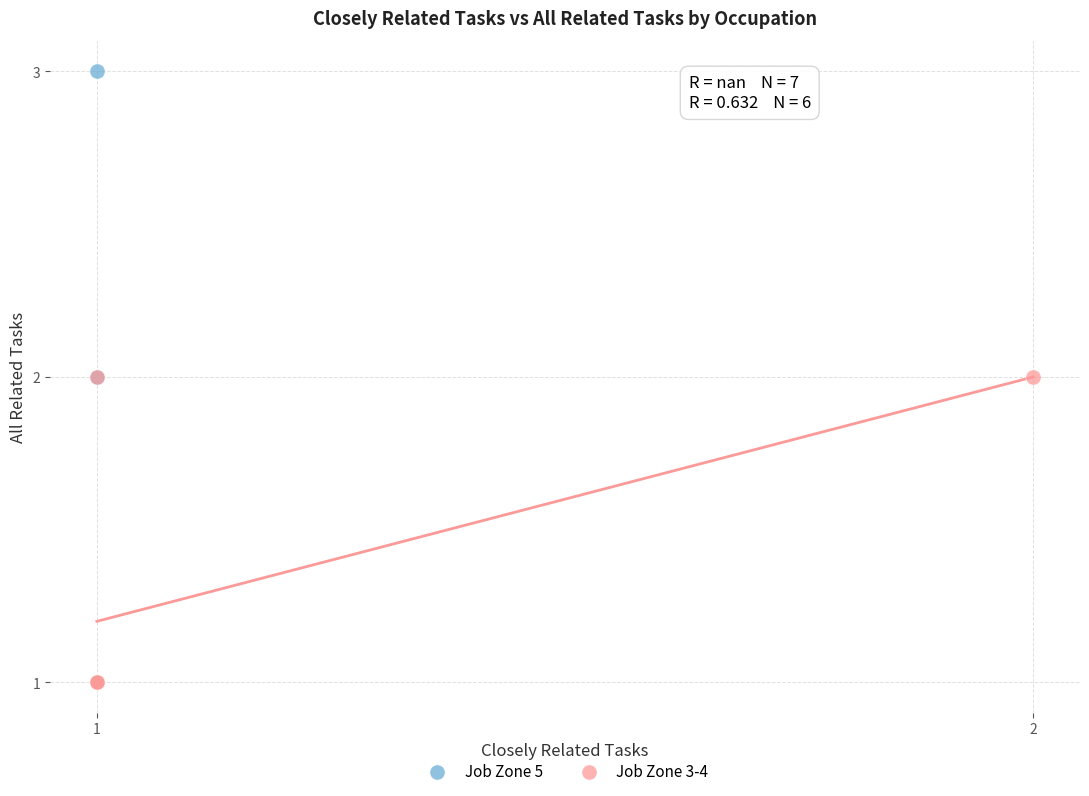

What are all the series names shown in the legend?

Job Zone 5, Job Zone 3-4